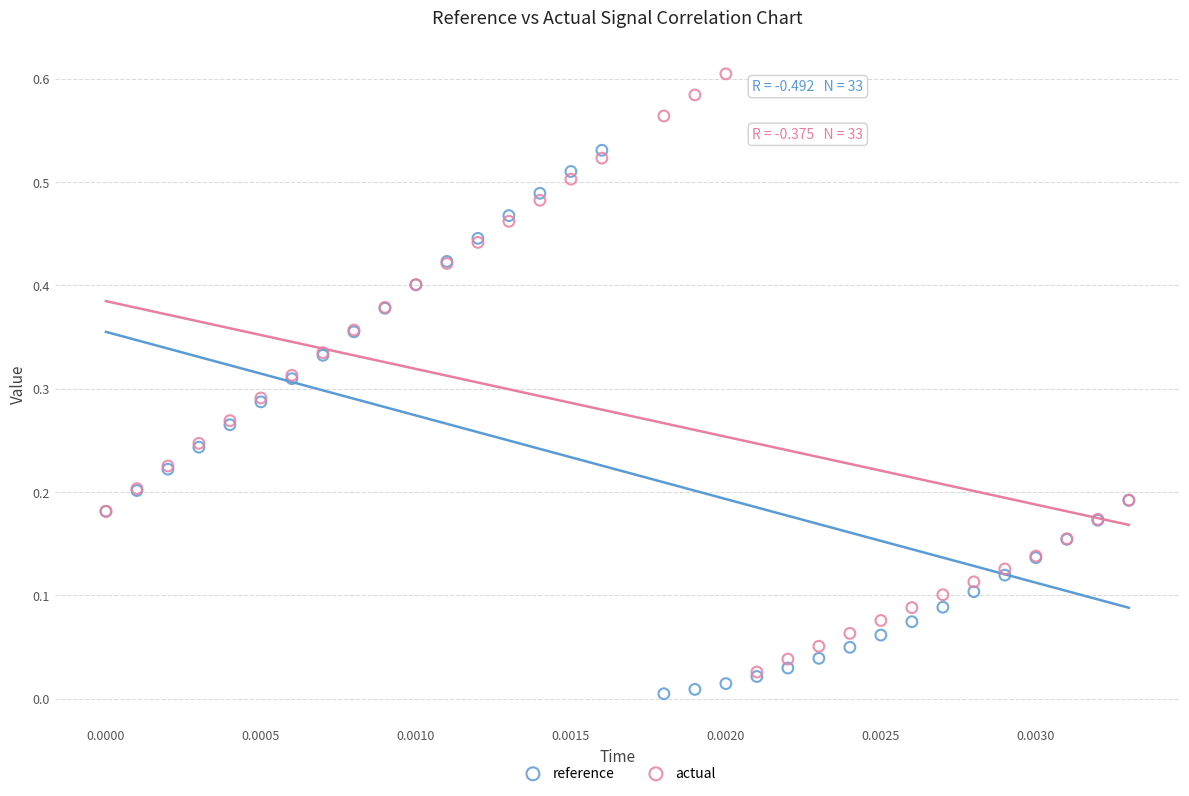

Which series contains the lowest Y value?

reference